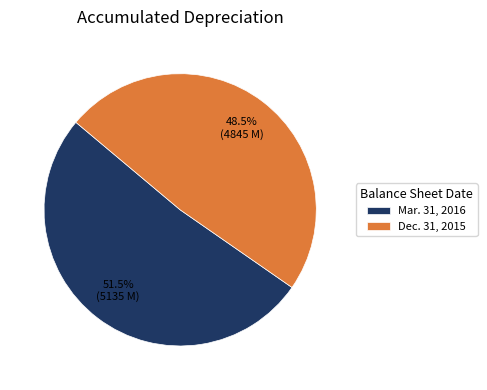

To the nearest percent, what is the combined percentage of Mar. 31, 2016 and Dec. 31, 2015?

100%